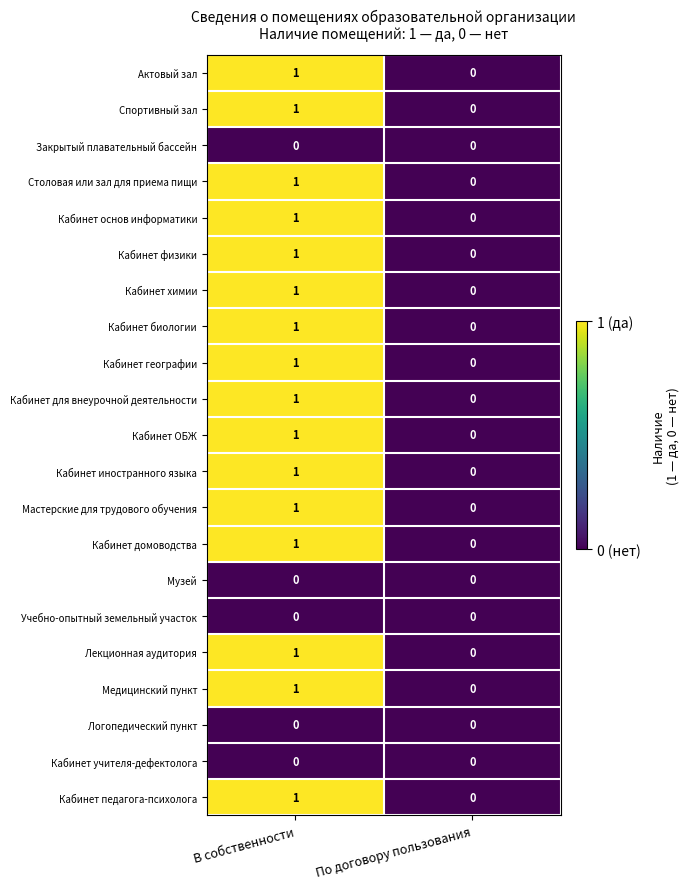

Rank the categories by Кабинет иностранного языка value from highest to lowest.

В собственности, По договору пользования